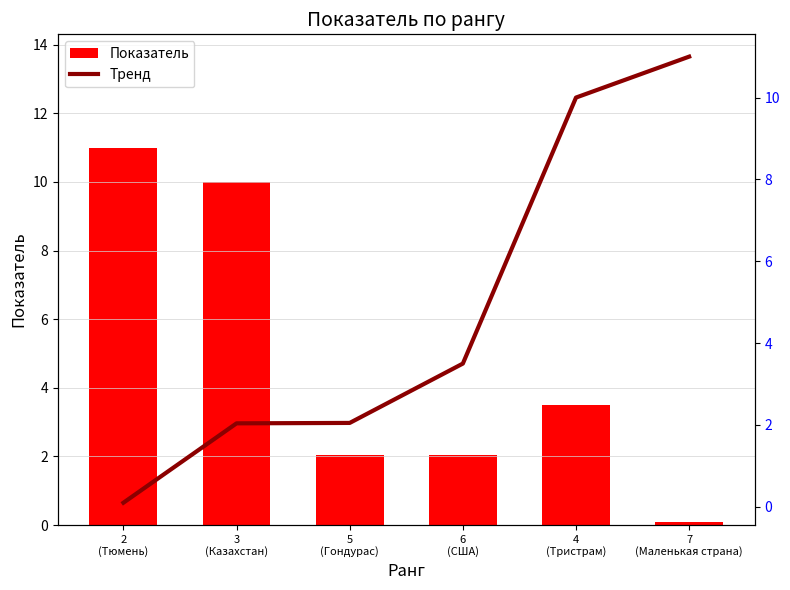

What is the label of the 3rd bar from the left?

5
(Гондурас)